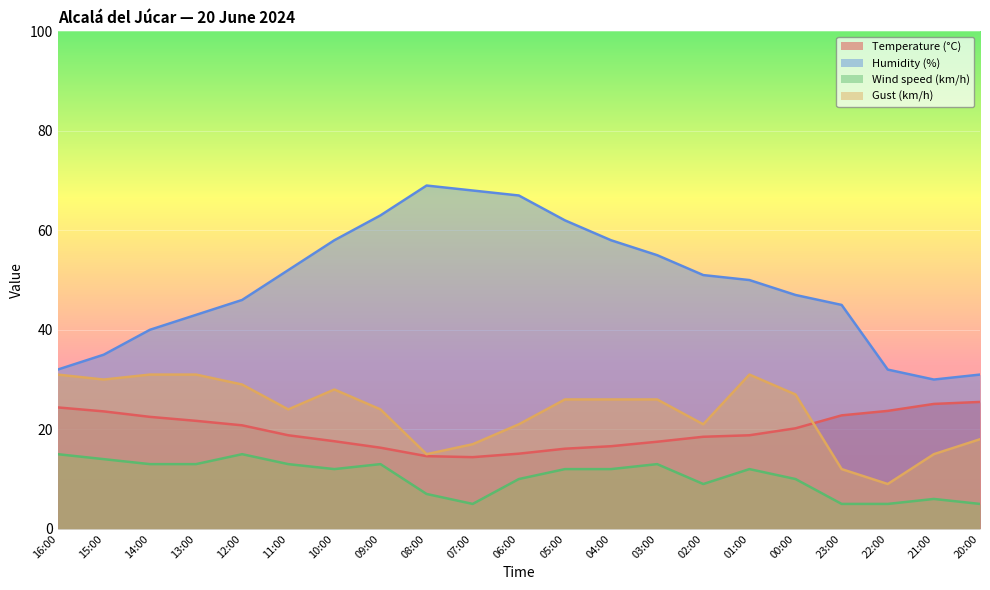

Is the value of Wind speed (km/h) at 03:00 greater than the value of Gust (km/h) at 08:00?

No